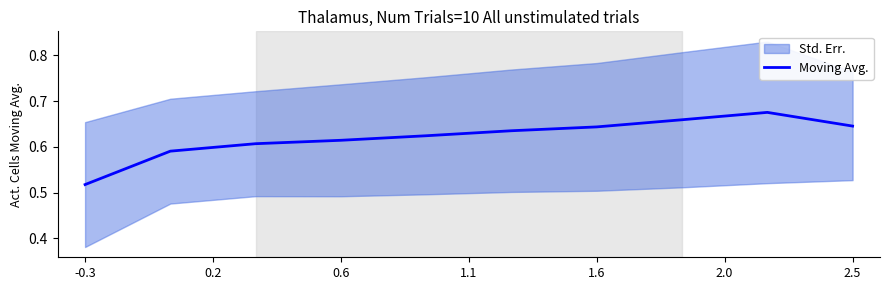

Where is Moving Avg. nearest to the value 0?

-0.3